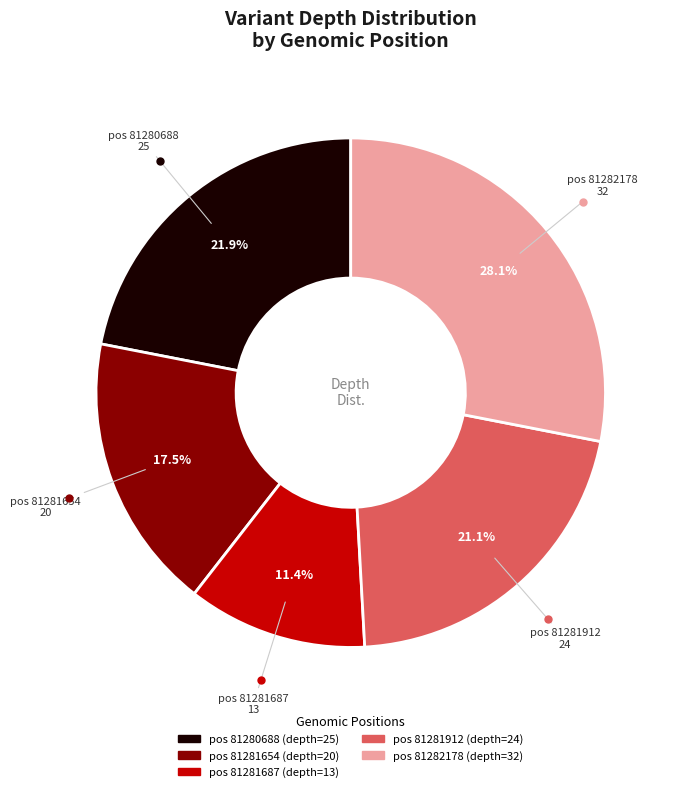

Is there any slice that represents more than half of the pie?

No